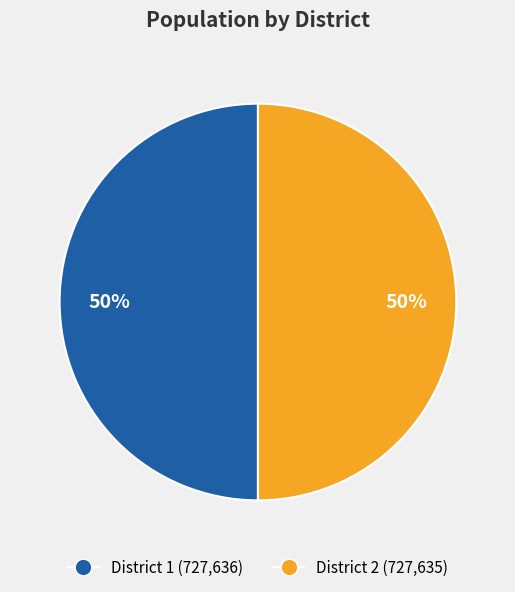

Is it true that District 1 is 40% of the pie?

False